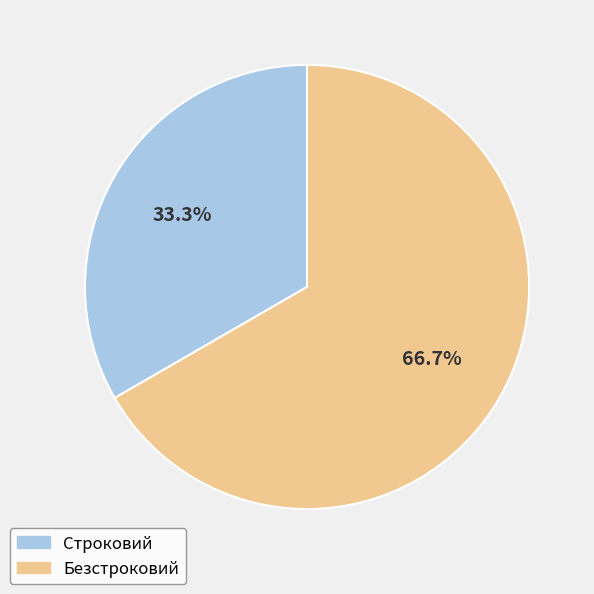

To the nearest percent, what is the difference between the largest and smallest slice percentages?

33%